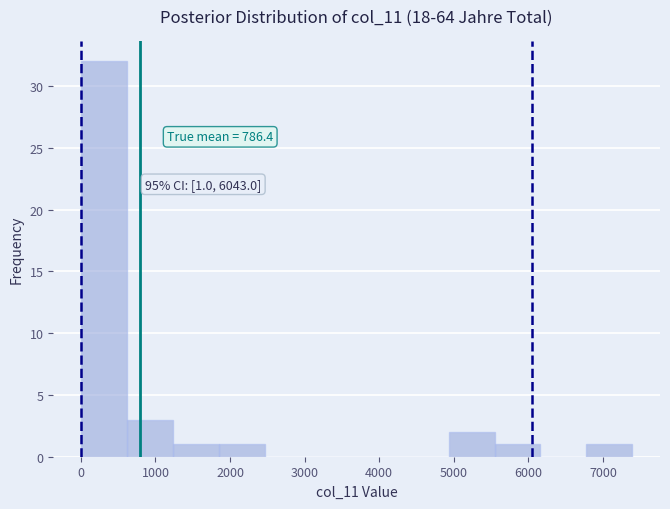

Over which range of the x-axis is the bar tallest?

0 to 600